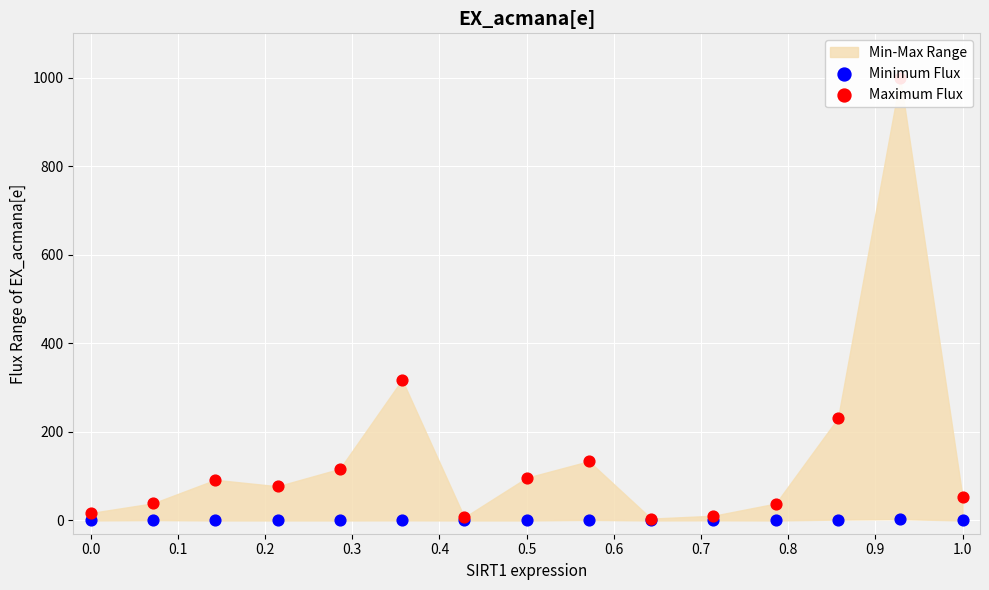

At how many categories does at least one series exceed 163?

3